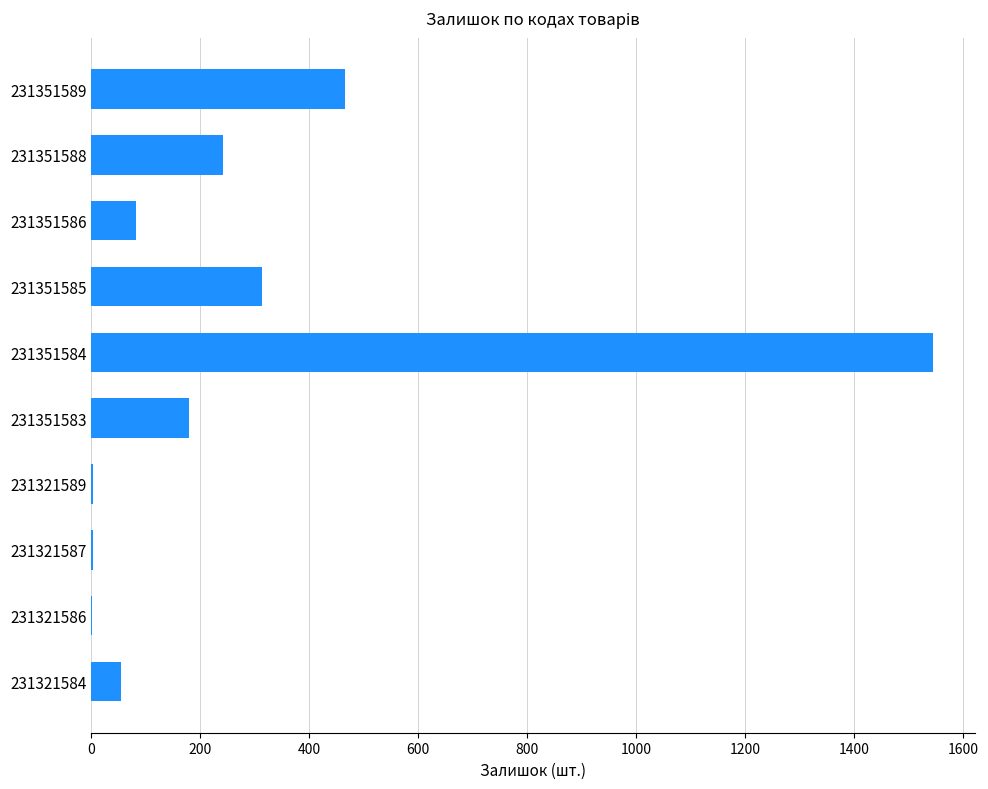

What is the sum of the values at 231351586 and 231351588?

323